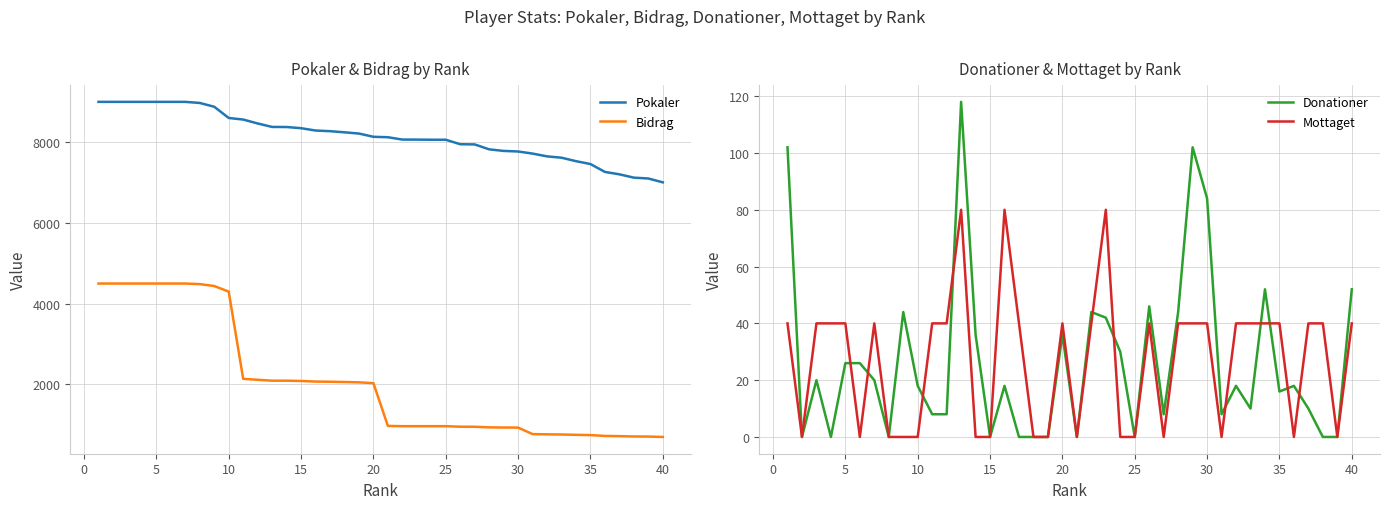

True or false: Bidrag has more than 1 interior local peaks.

False